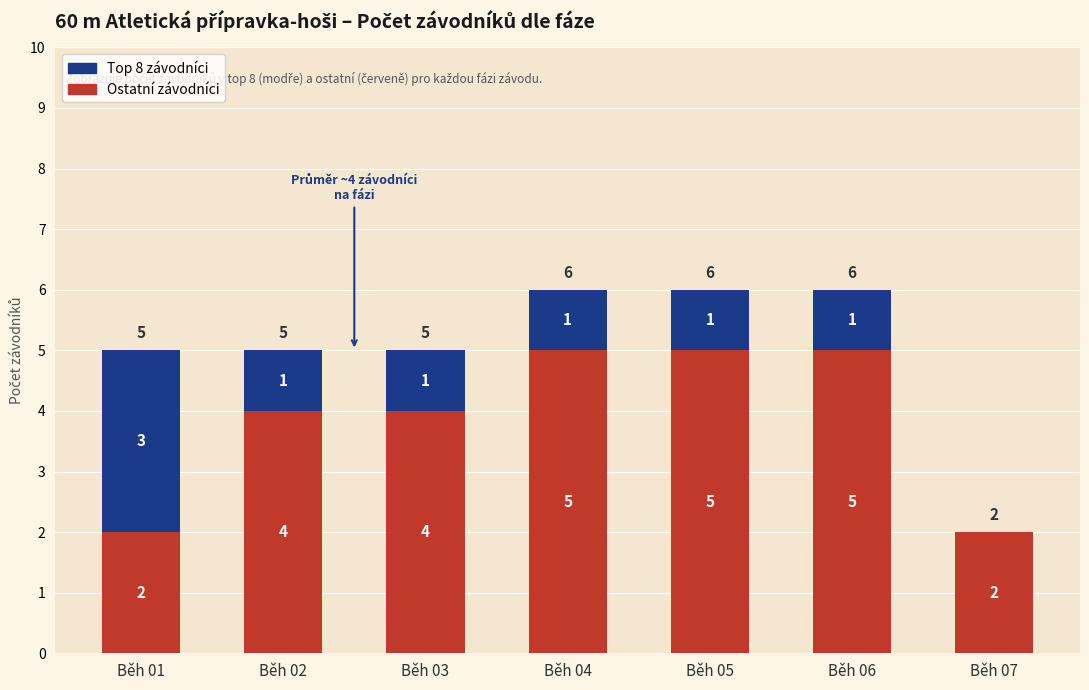

What is the sum of all Ostatní závodníci values?

27